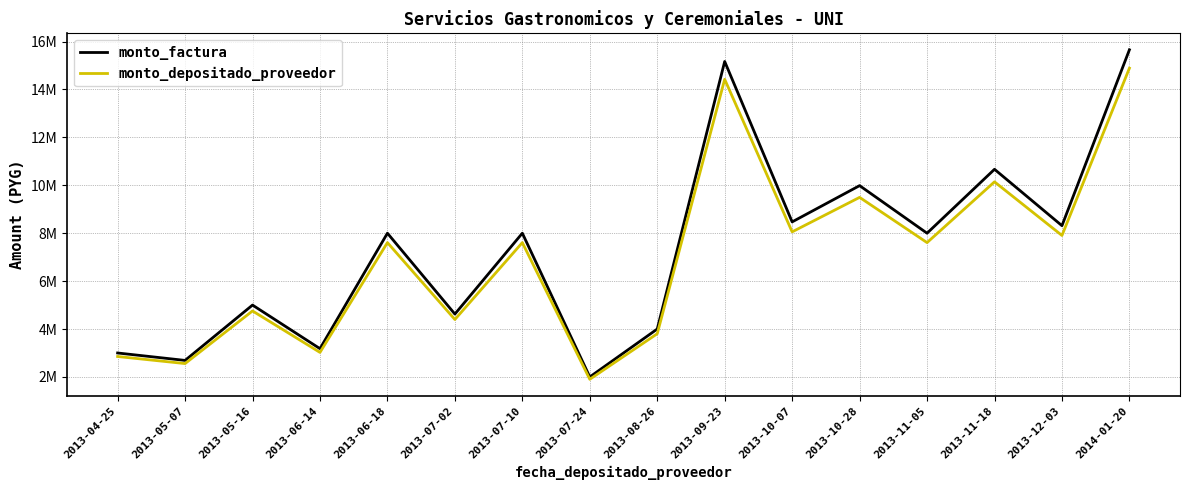

What value does the monto_depositado_proveedor series have at 2013-07-24?

1901818